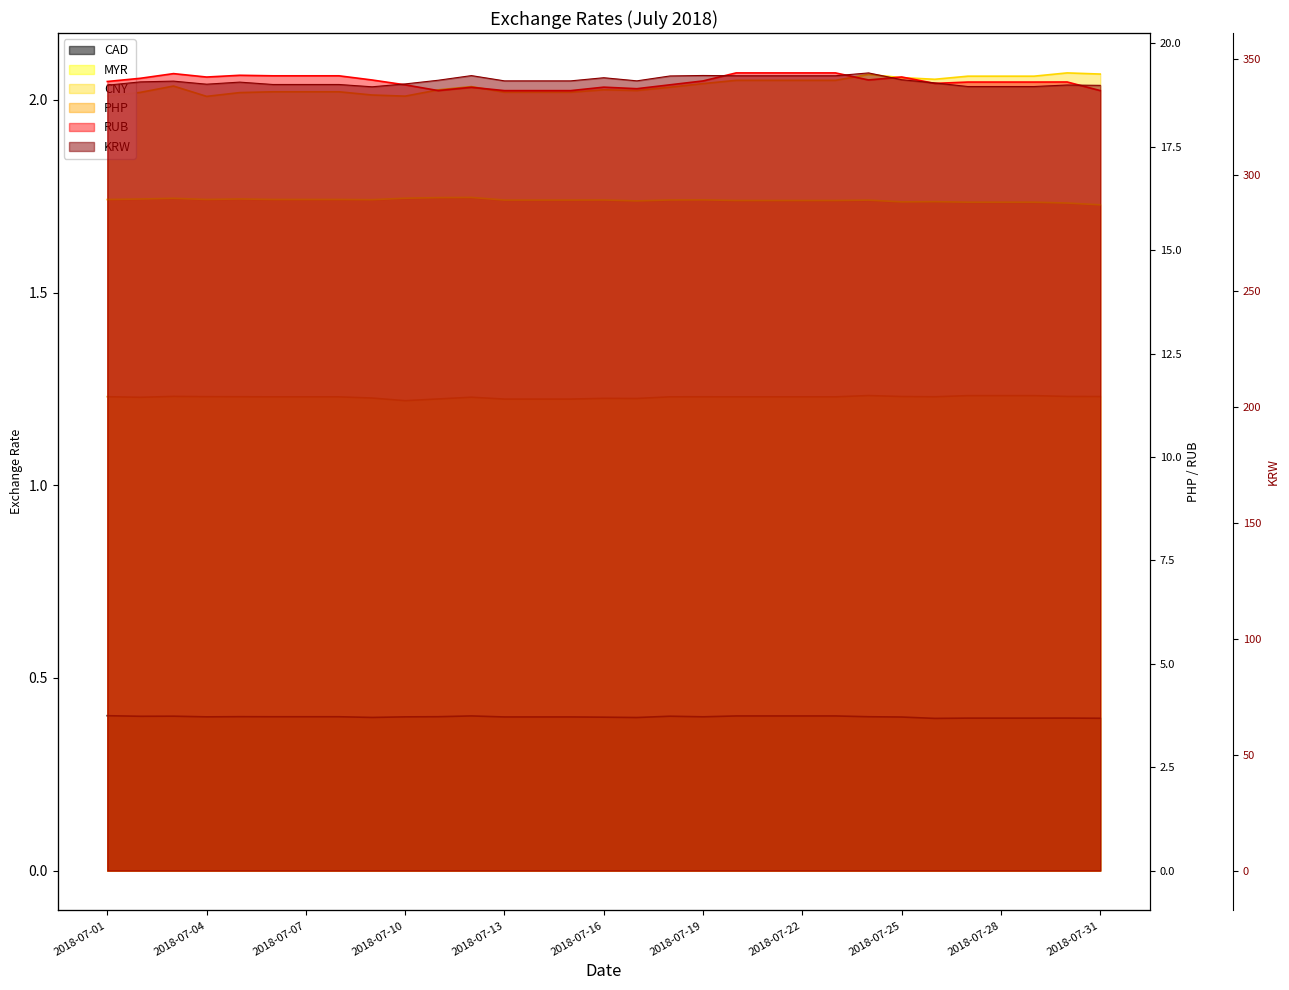

Which has a higher value, 2018-07-28 or 2018-07-22?

2018-07-22